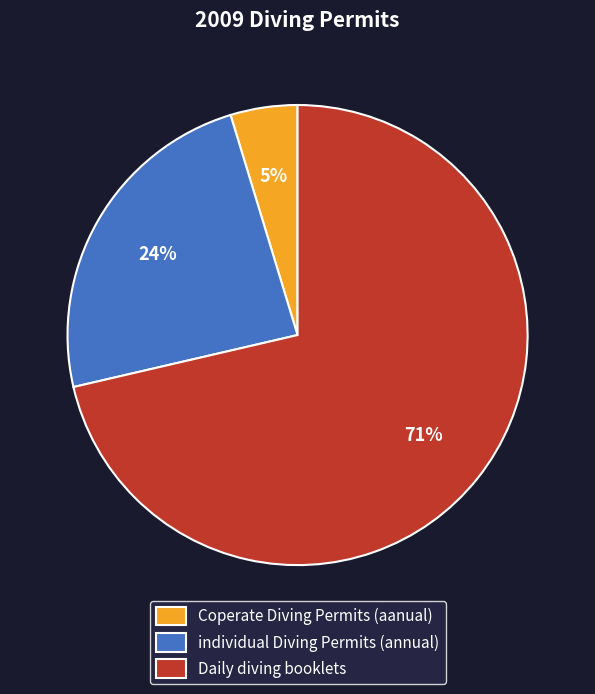

What is the largest slice in the pie chart?

Daily diving booklets